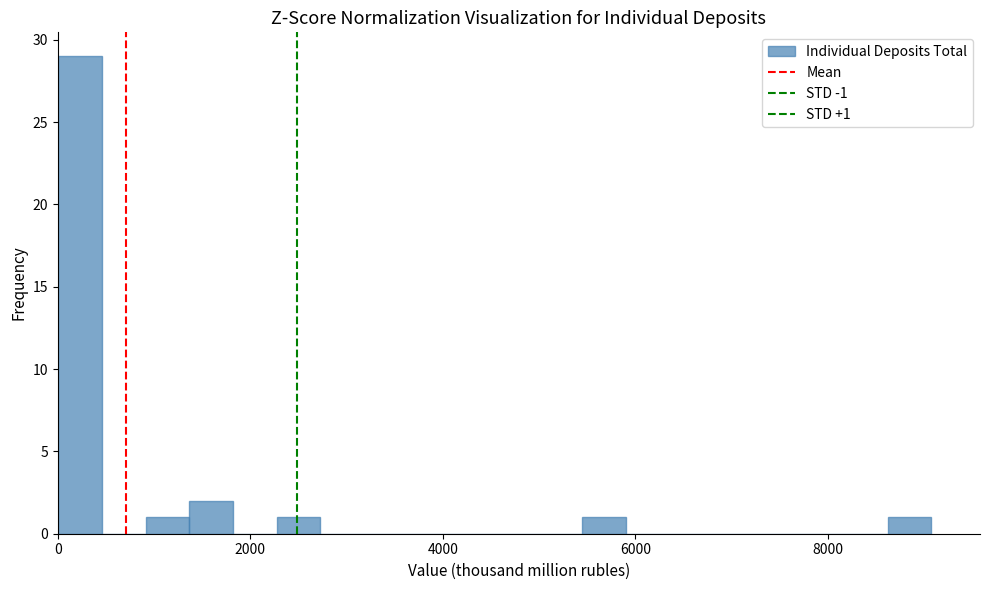

Around what value on the x-axis is the tallest bar? Give the approximate position of its centre, as read against the axis.

200